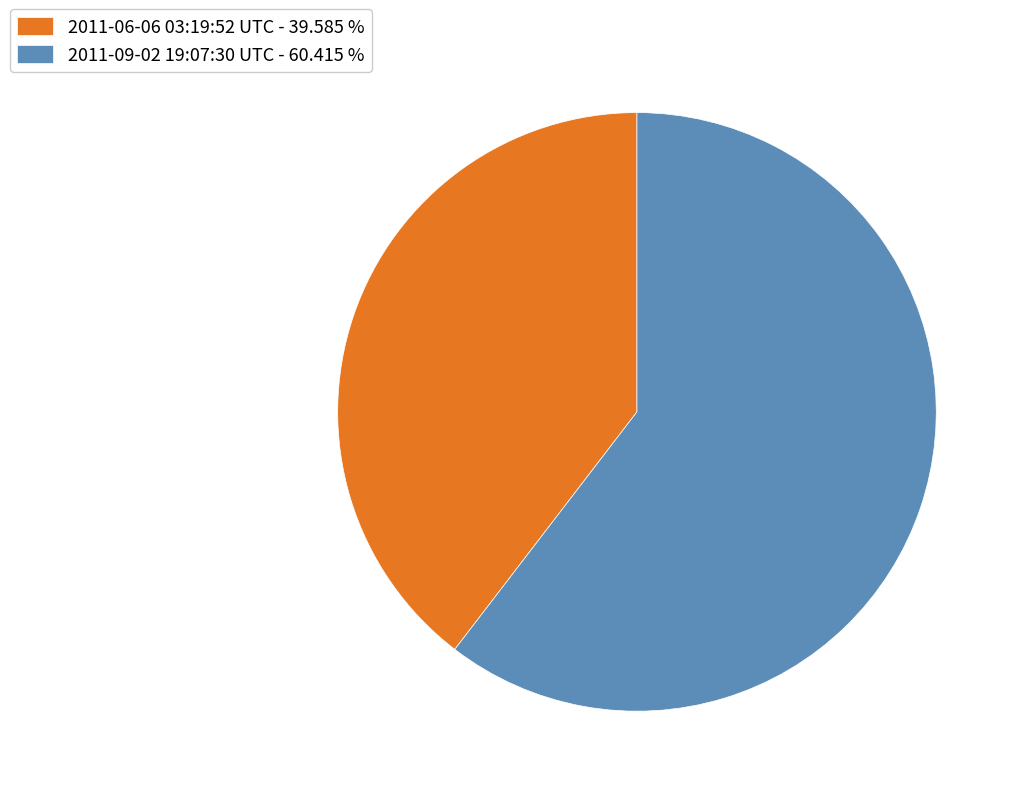

Which has a higher value, 2011-09-02 19:07:30 UTC - 60.415 % or 2011-06-06 03:19:52 UTC - 39.585 %?

2011-09-02 19:07:30 UTC - 60.415 %